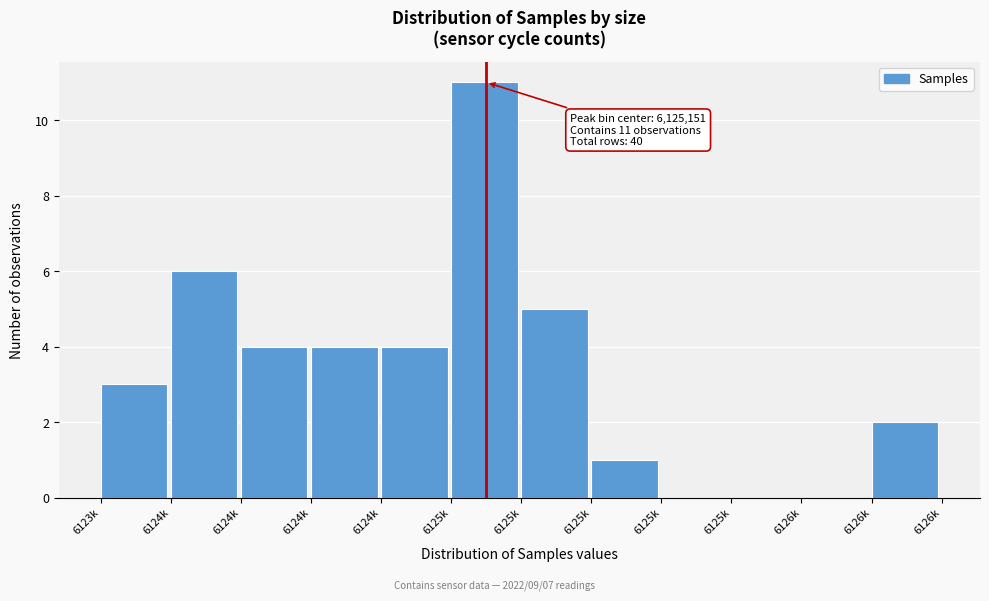

Count the number of data series in this chart.

1